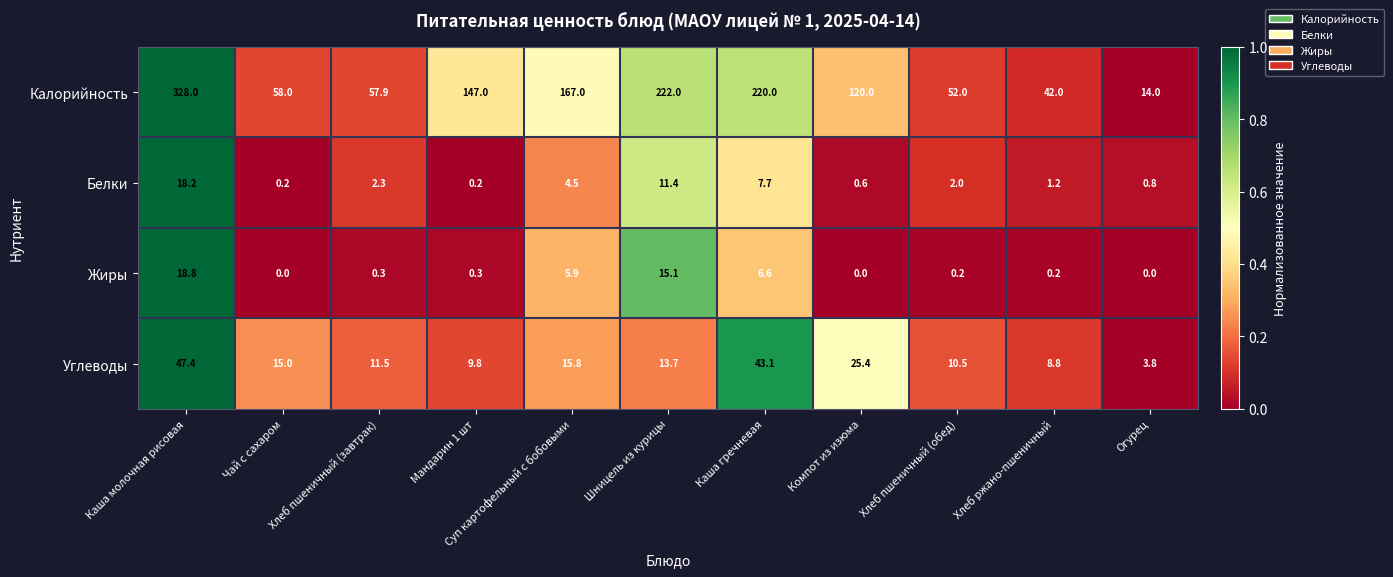

What is the difference between the Калорийность values at Шницель из курицы and Суп картофельный с бобовыми?

55.0